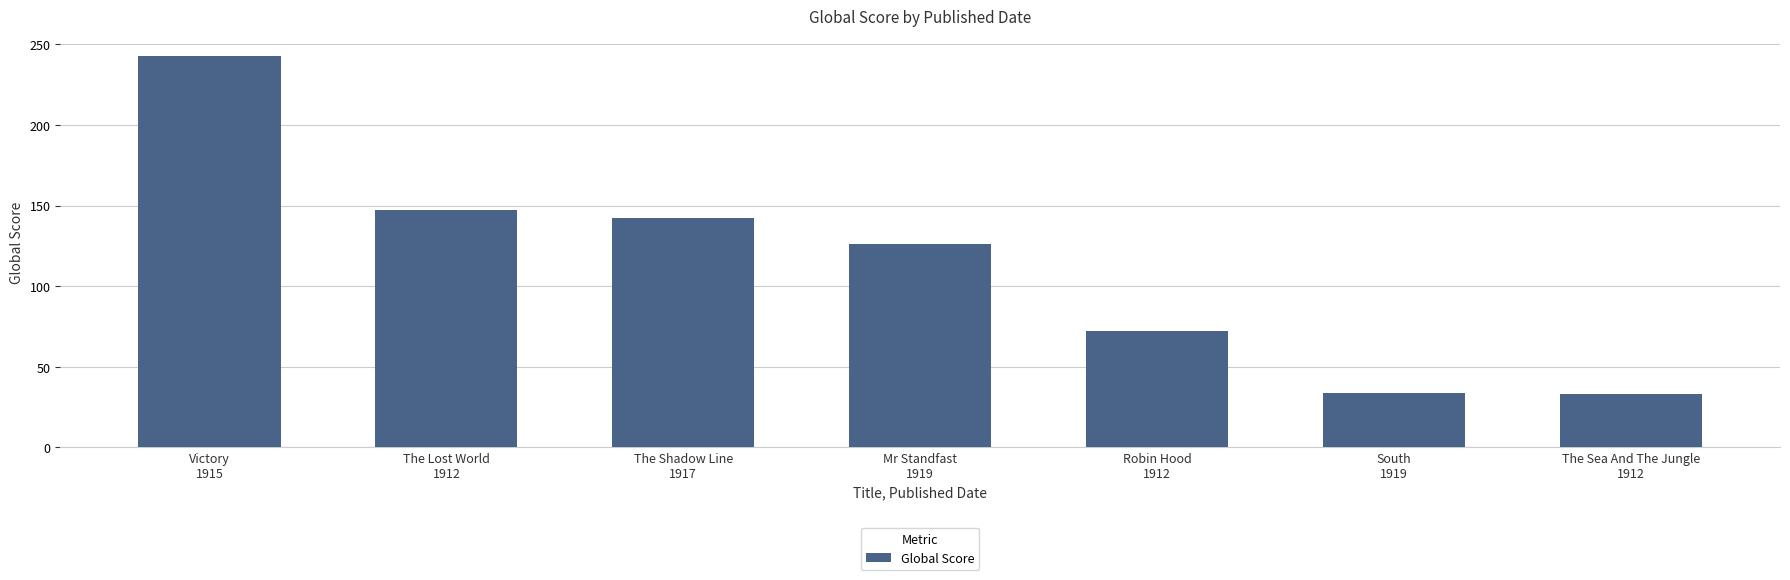

Which label corresponds to the largest value in the chart?

Victory
1915